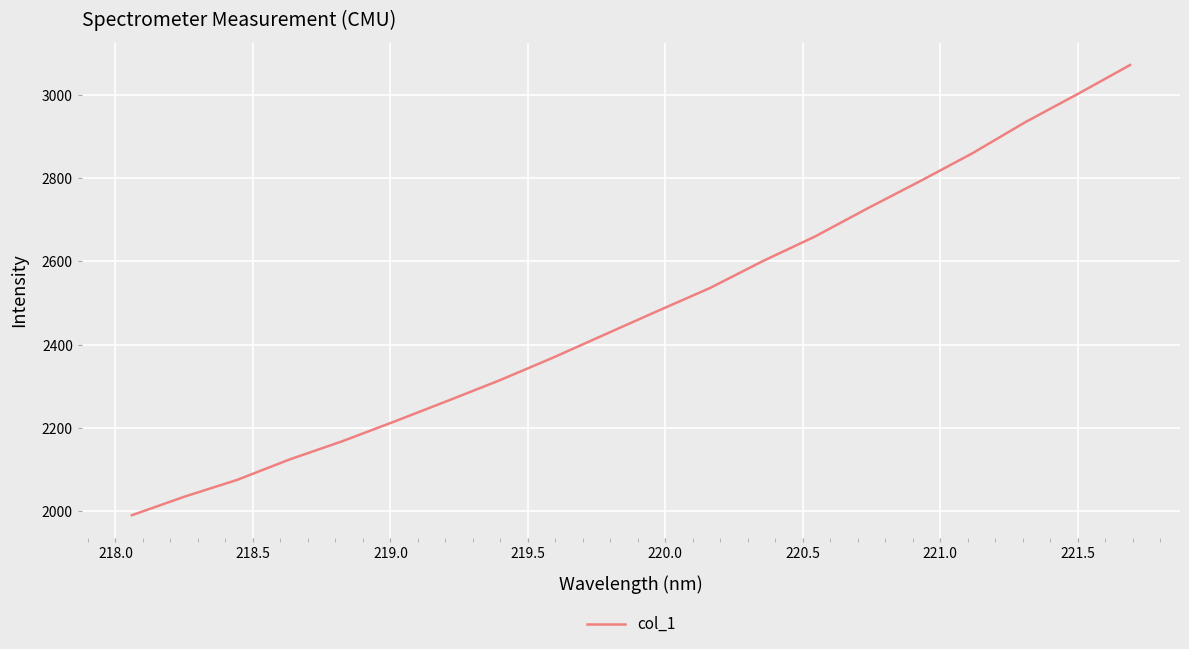

What is the maximum value shown in the chart?

3071.6